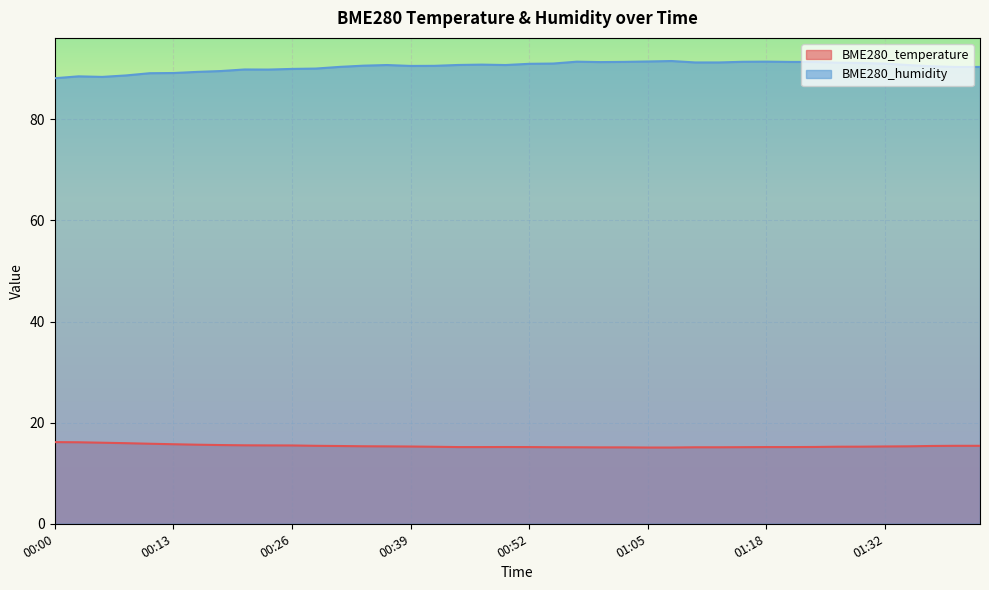

True or false: BME280_humidity has more than 1 points higher than both neighbors.

True